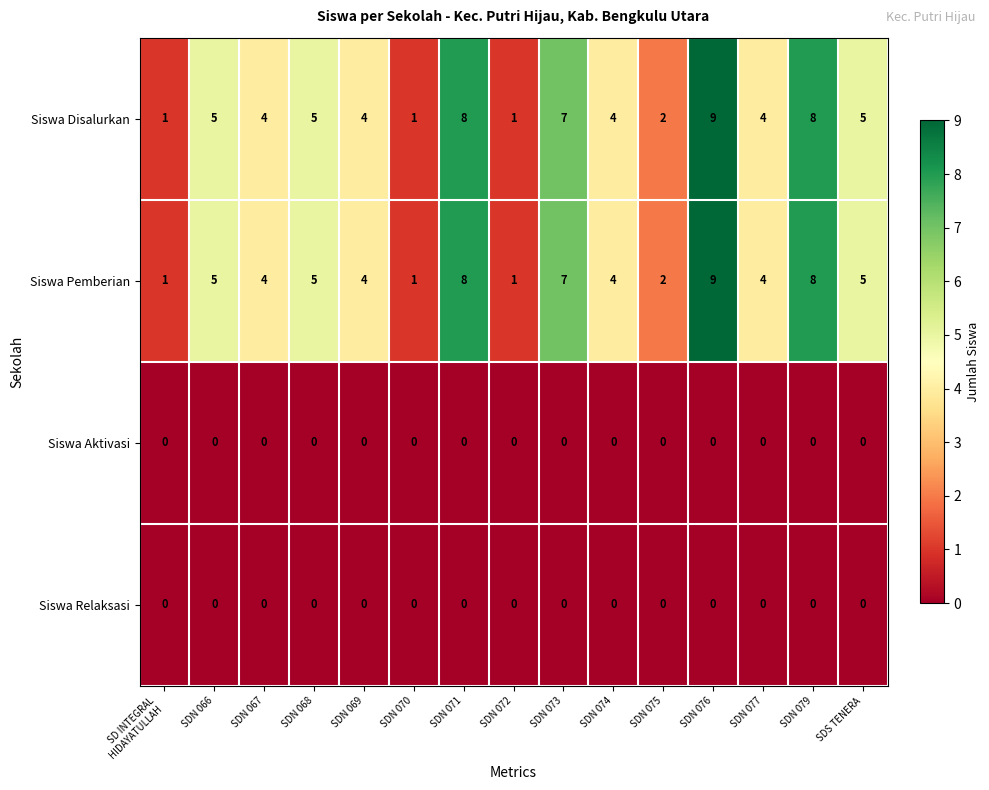

What is the total value across all series at SDN 071?

16